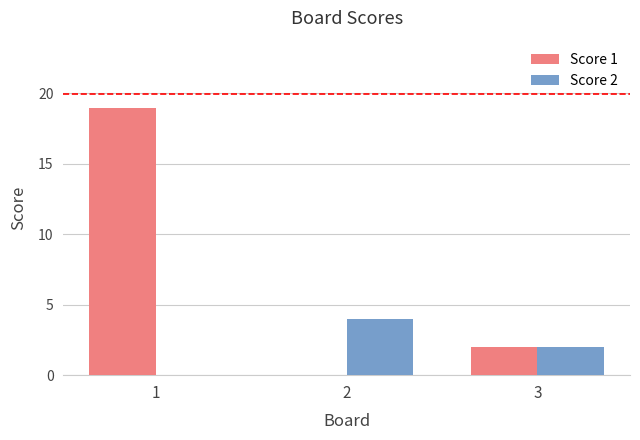

At which label does Score 2 reach its peak?

2